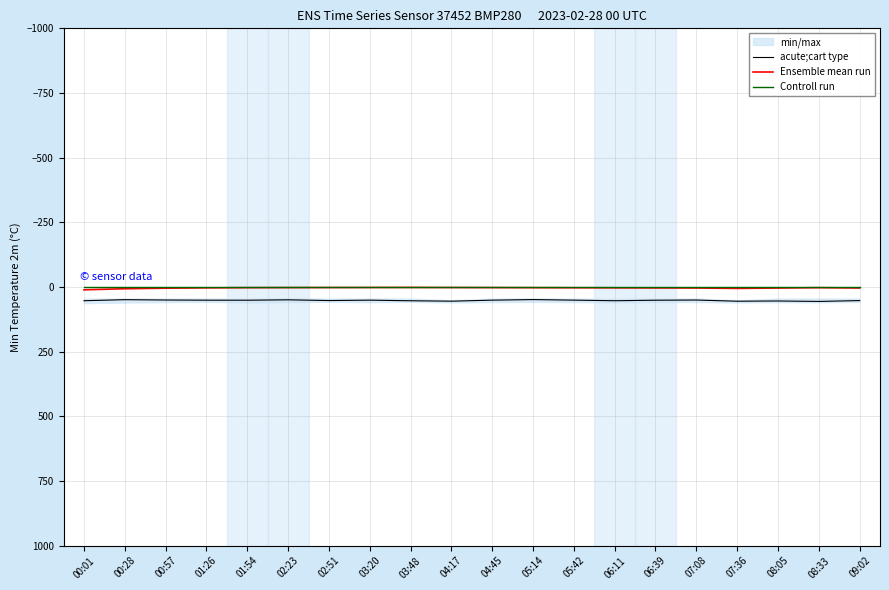

Where is Controll run nearest to the value 0?

00:01